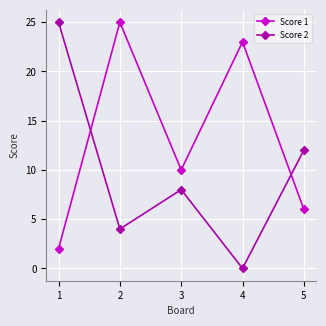

How many Score 2 values are between 4 and 12?

3